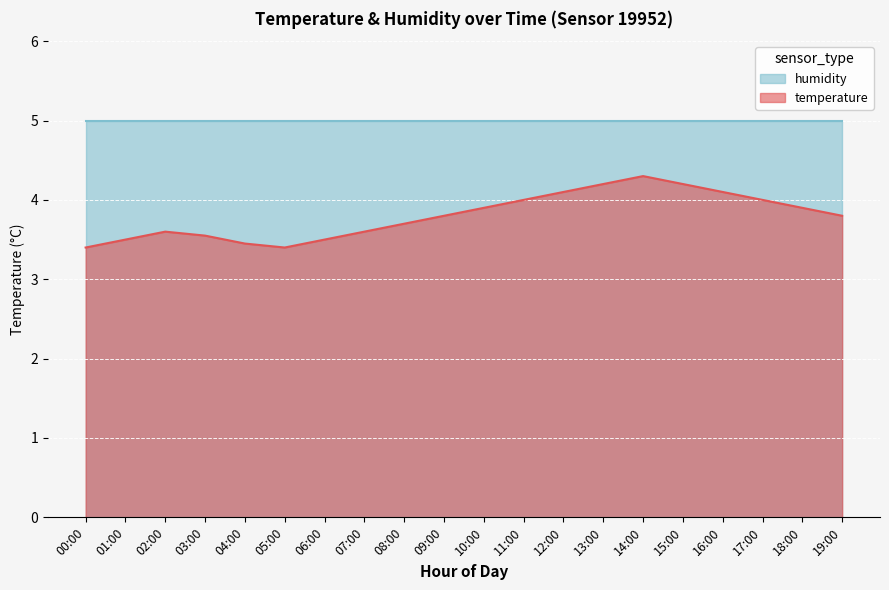

At which category does the chart reach its peak across all series?

14:00